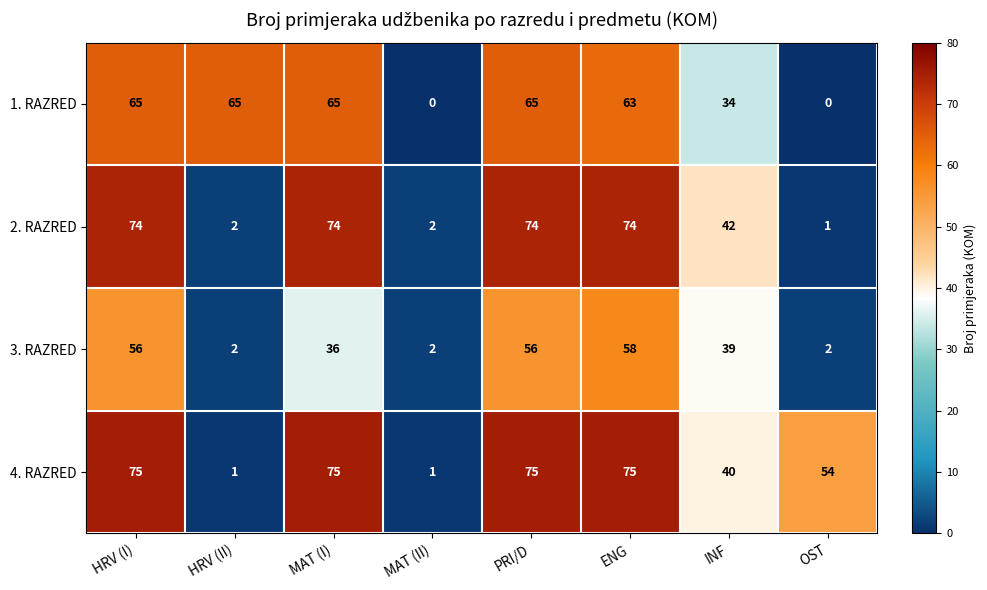

What value does the 4. RAZRED series have at OST, to the nearest 10?

50